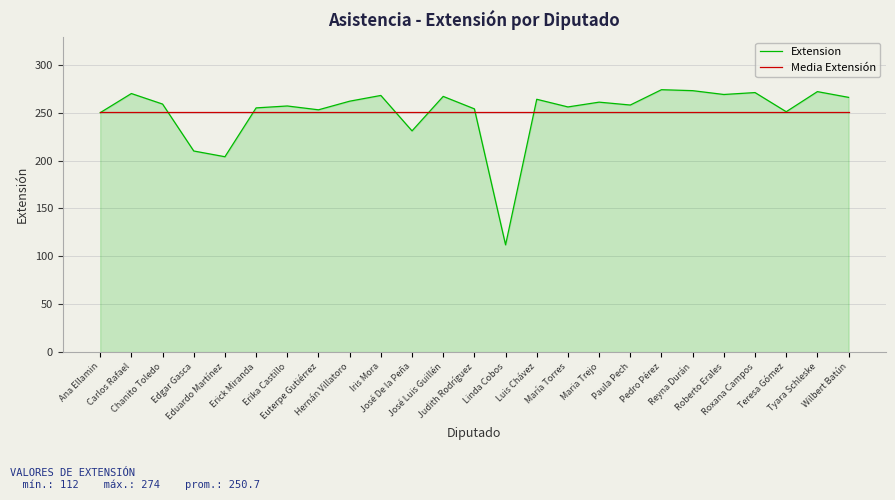

What is the average value of the Extension series?

250.7